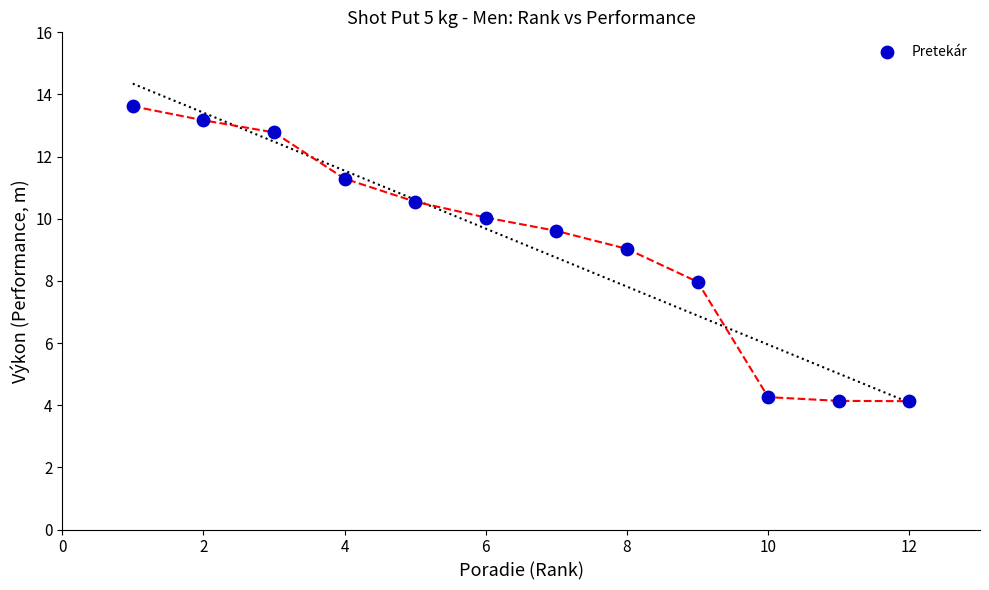

What is the average X value?

6.5